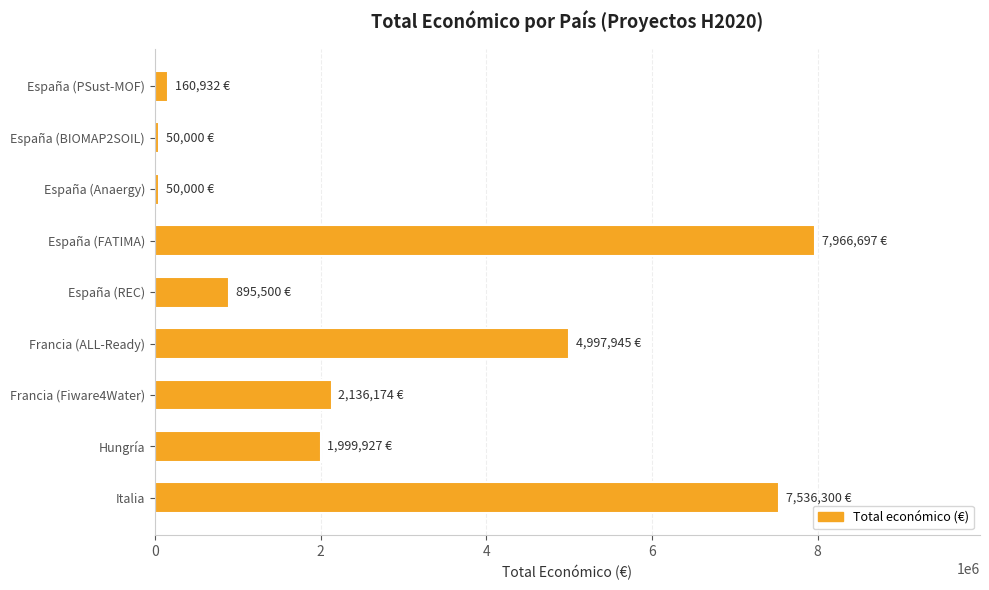

What is the average value?

2865942